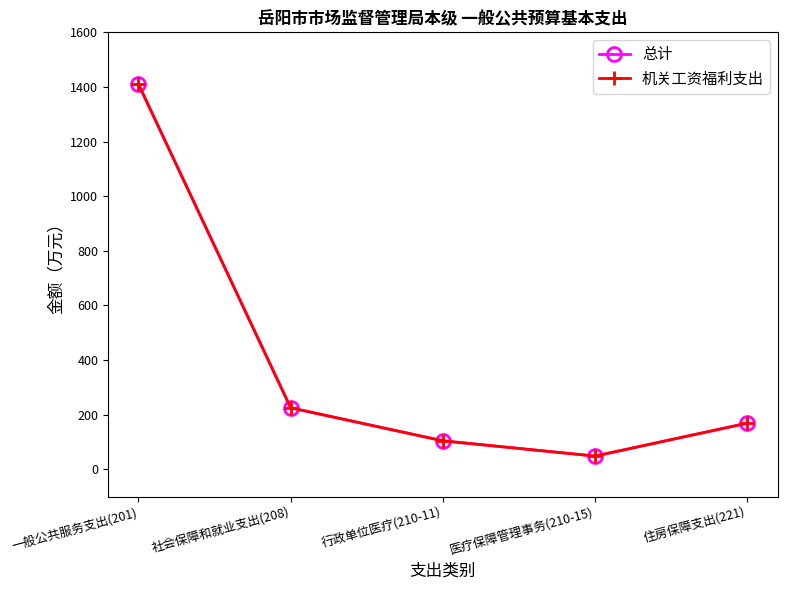

Is this an area chart (filled region under the line)?

No